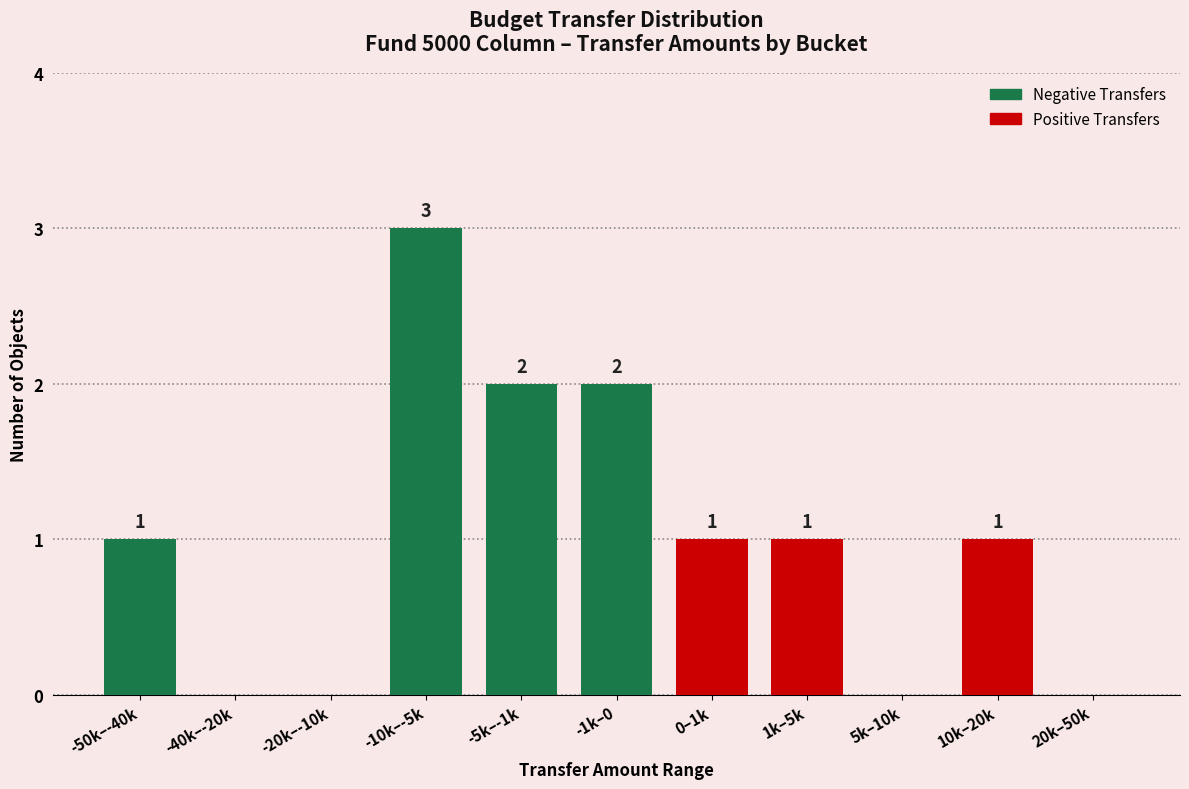

Reading left to right, transcribe all the data shown in this chart.

-50k–-40k=1	-40k–-20k=0	-20k–-10k=0	-10k–-5k=3	-5k–-1k=2	-1k–0=2	0–1k=1	1k–5k=1	5k–10k=0	10k–20k=1	20k–50k=0